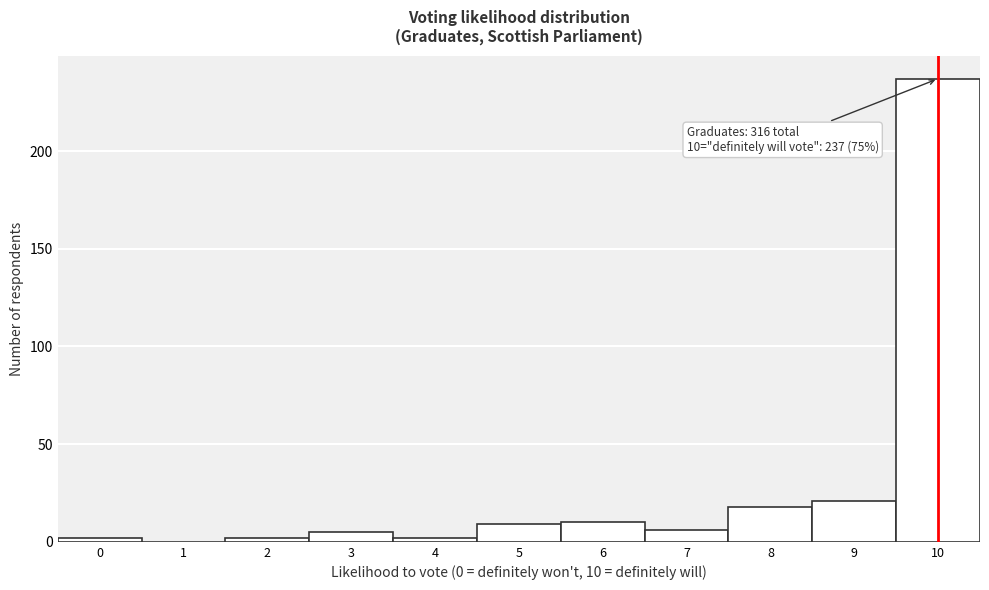

Over which range of the x-axis is the bar tallest?

9.5 to 10.5